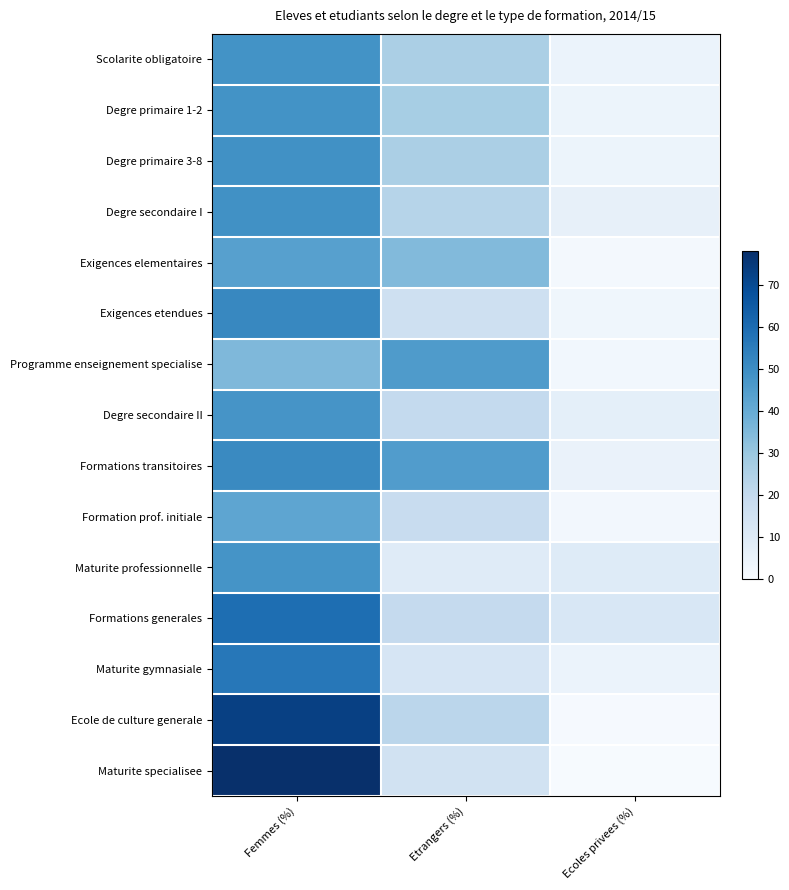

What is the minimum value shown in the chart?

0.3